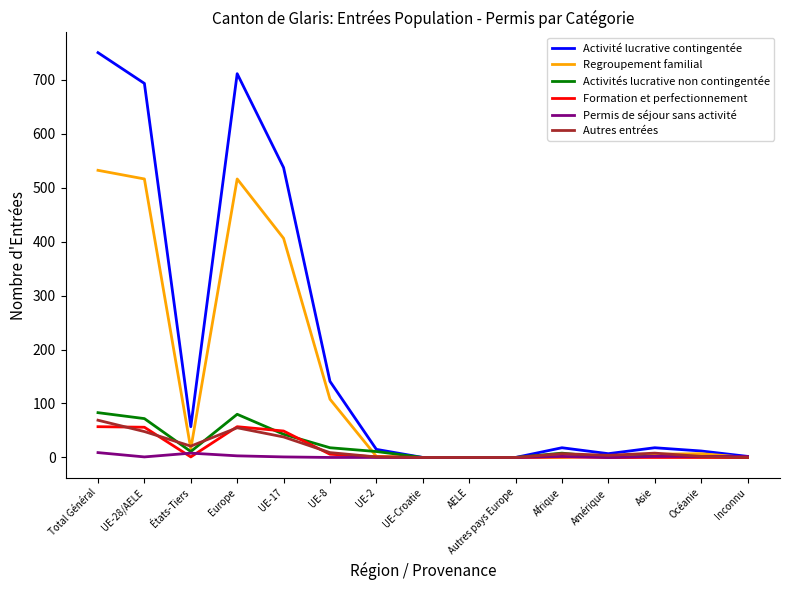

The value of Regroupement familial at UE-Croatie is 0. True or false?

True